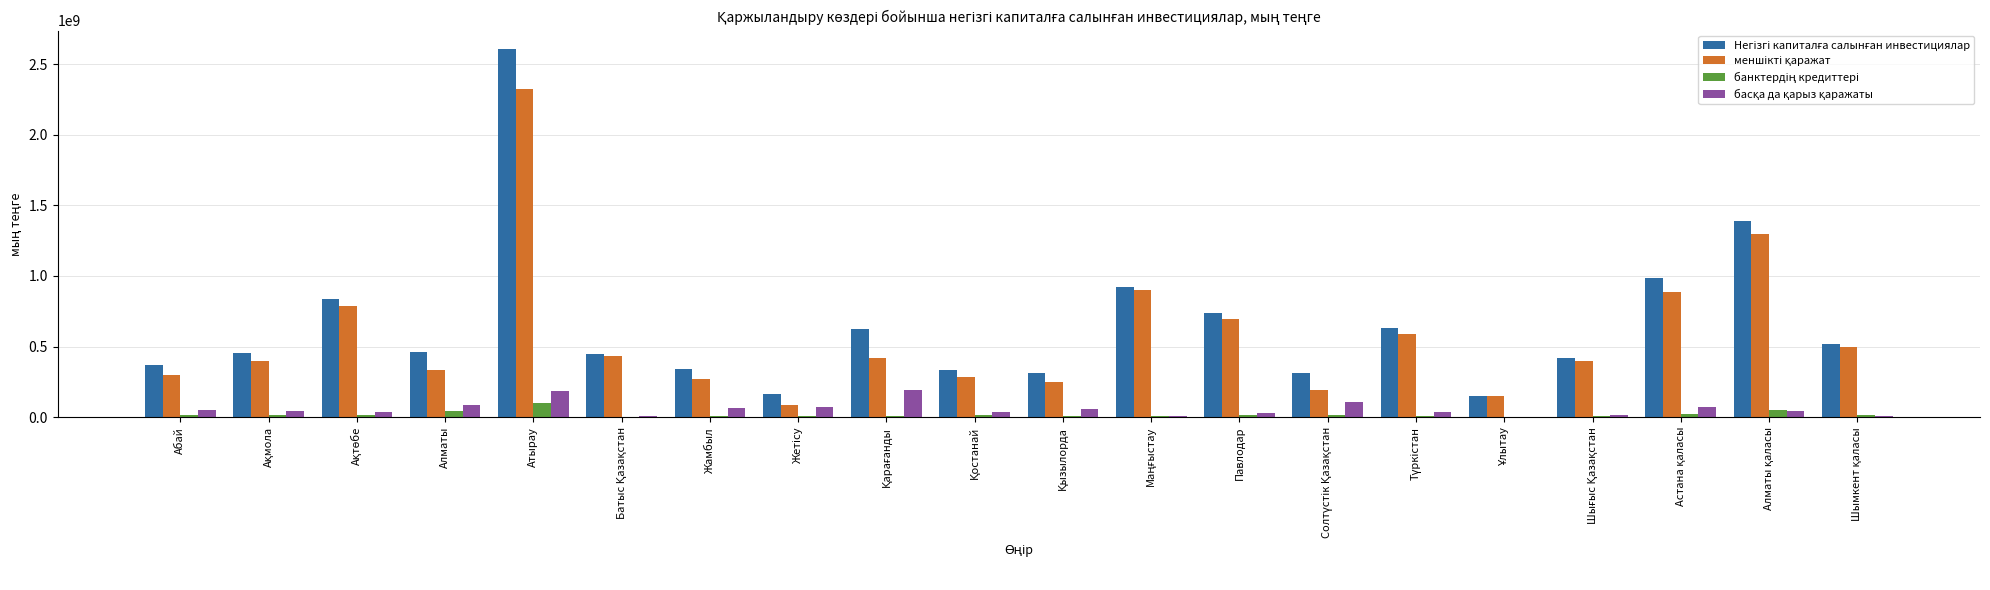

What is the greatest value displayed?

2607064922